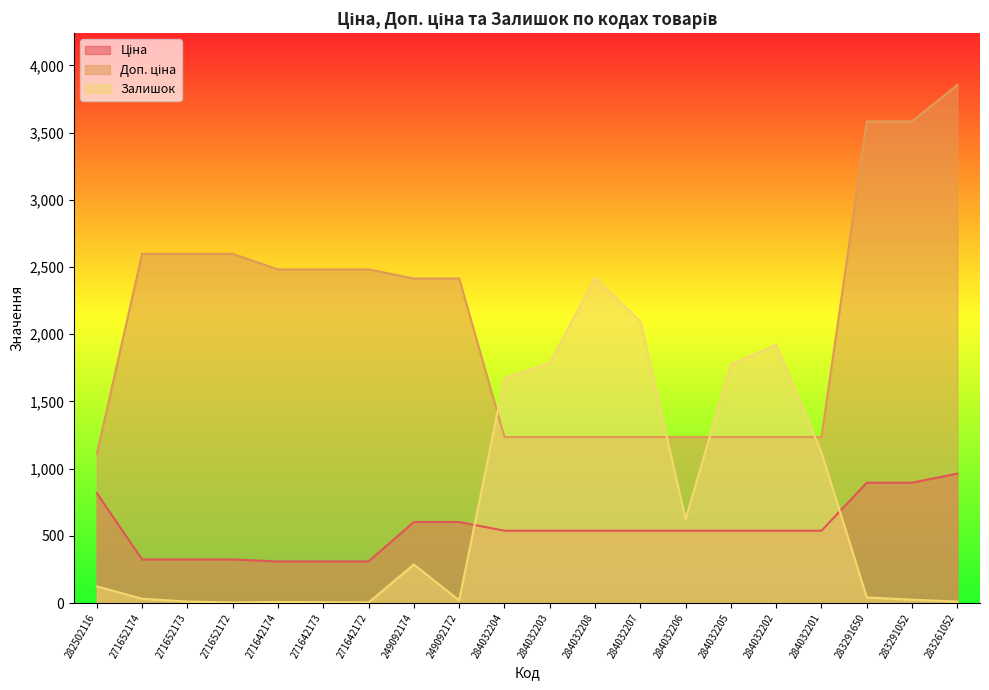

What is the spread (max minus min) of values at 284032208?

1880.0